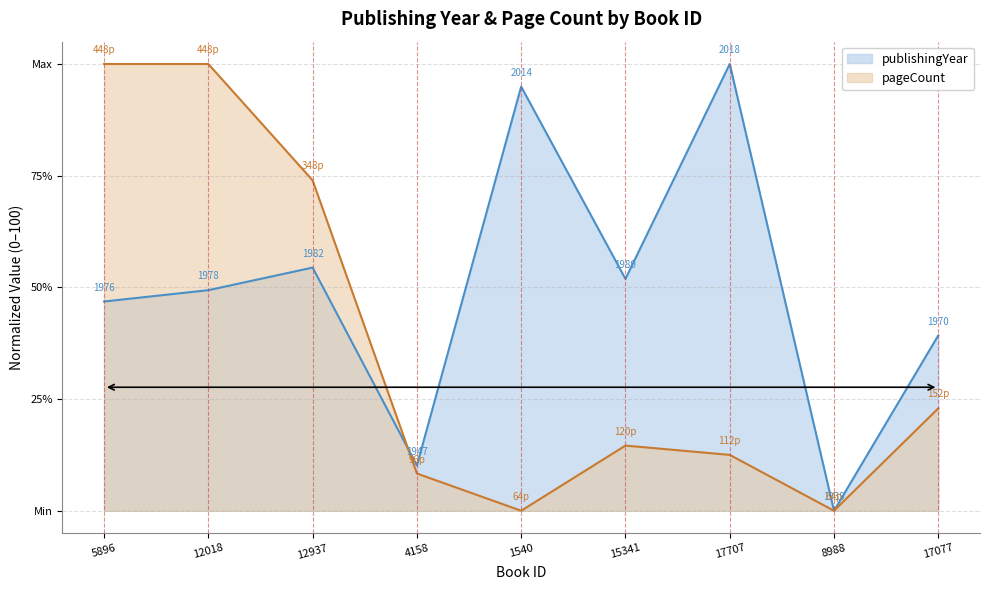

At which category does the chart reach its peak across all series?

17707